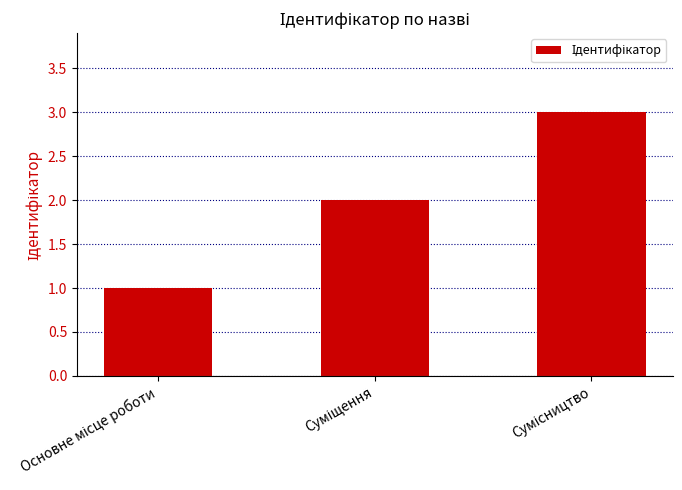

What is the sum of all values?

6